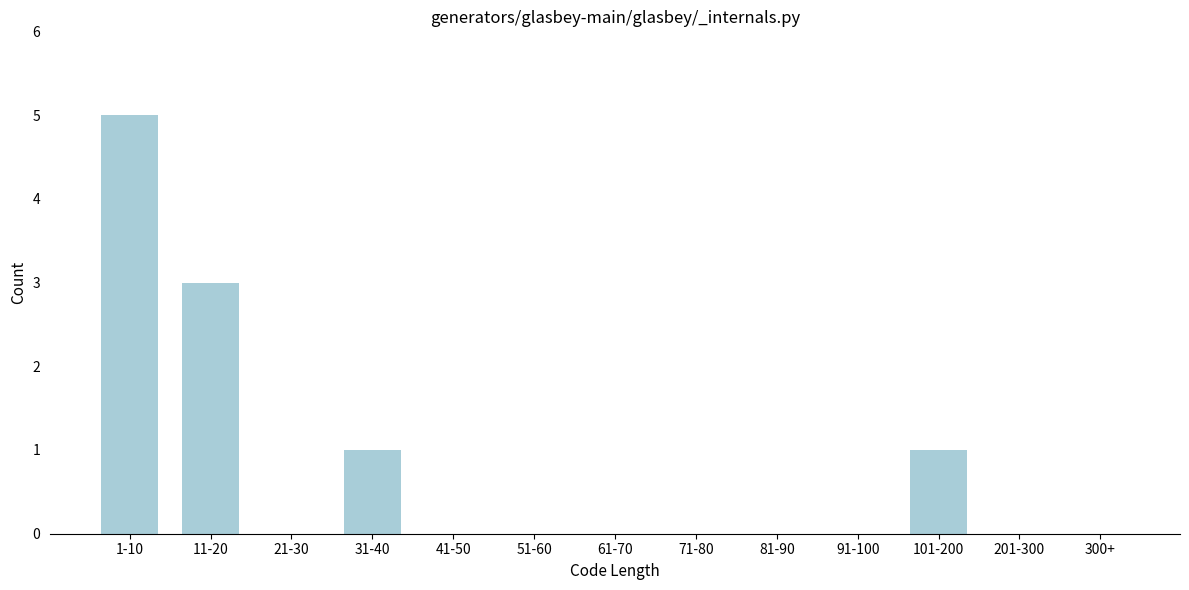

Reading right to left, list all the values displayed in this chart.

300+=0	201-300=0	101-200=1	91-100=0	81-90=0	71-80=0	61-70=0	51-60=0	41-50=0	31-40=1	21-30=0	11-20=3	1-10=5